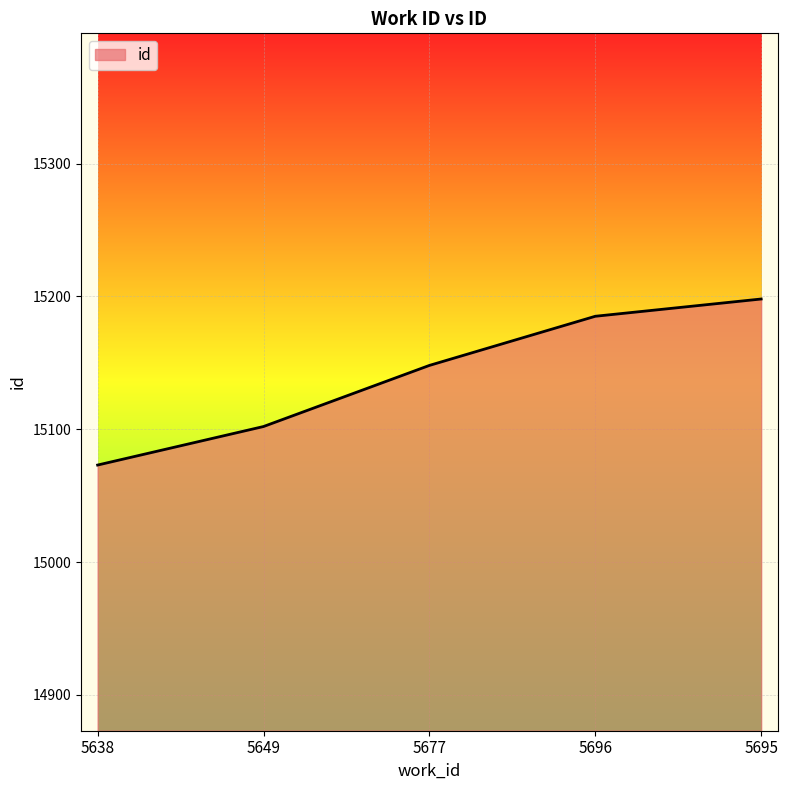

Reading left to right, transcribe all the data shown in this chart.

5638=15073	5649=15102	5677=15148	5696=15185	5695=15198